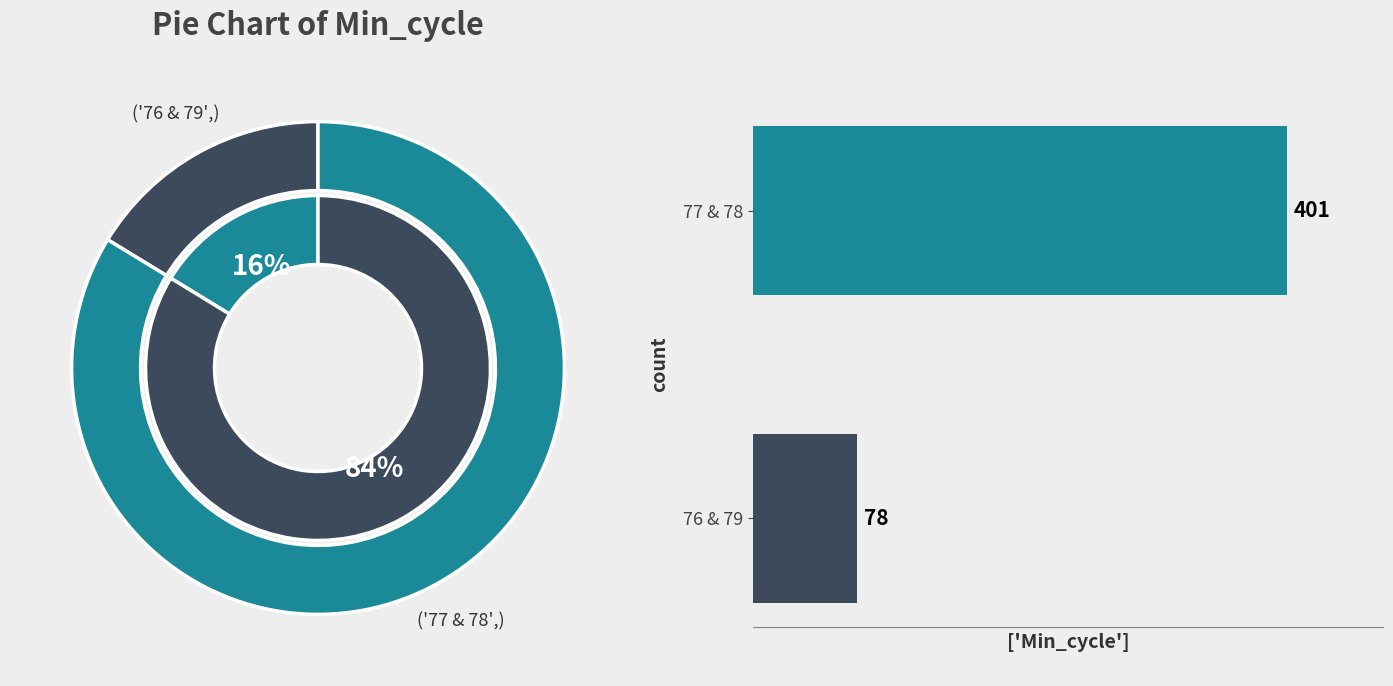

Is the sum of 77 and 79 greater than half?

Yes